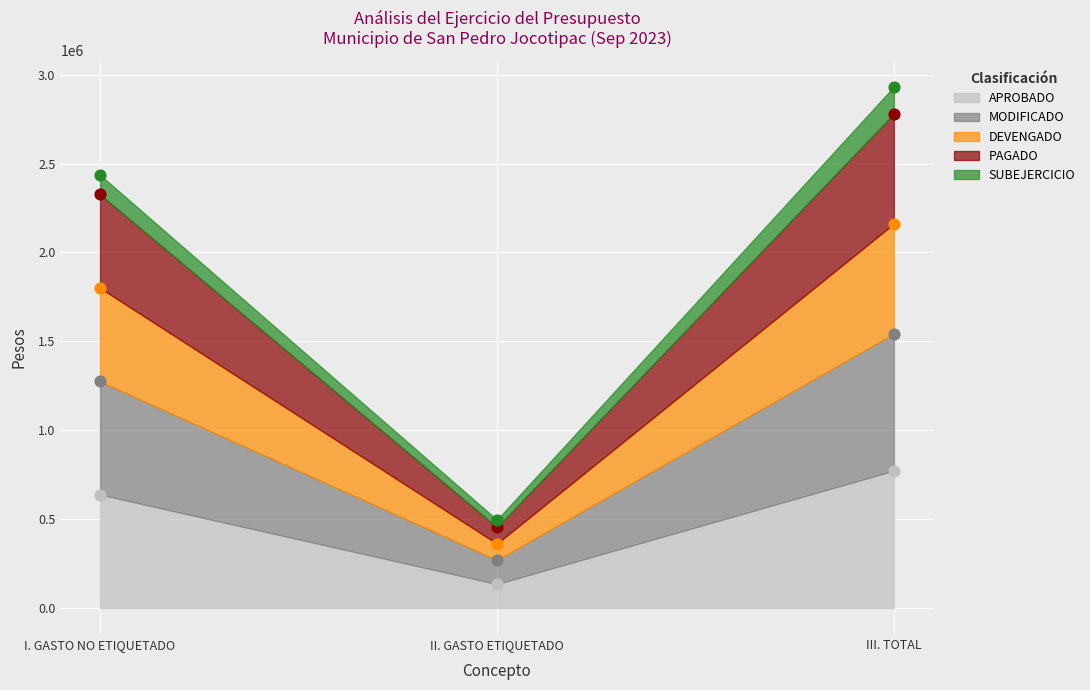

What is the total value across all series at II. GASTO ETIQUETADO?

1715678.6